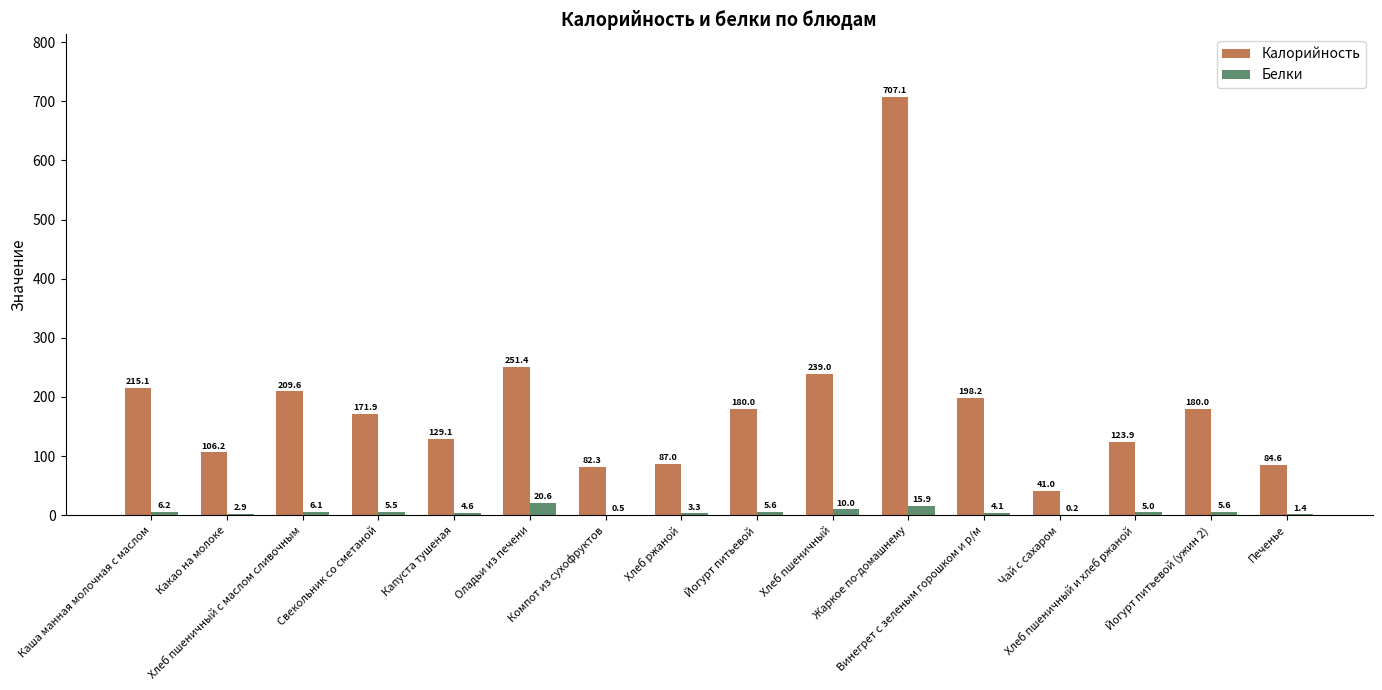

How many distinct data groups are displayed?

2